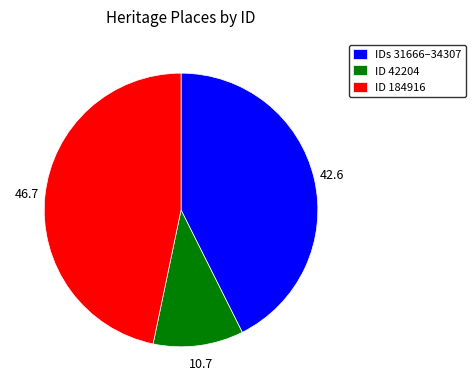

Combined, do ID 184916 and IDs 31666–34307 account for over 50%?

Yes